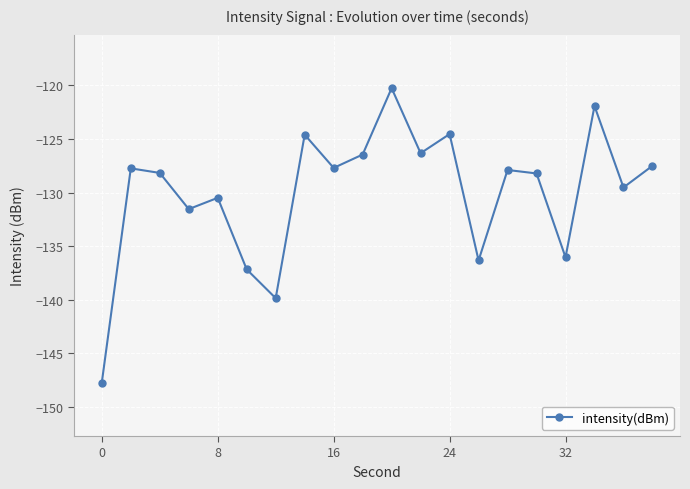

What is the difference between the second highest and second lowest values?

18.0